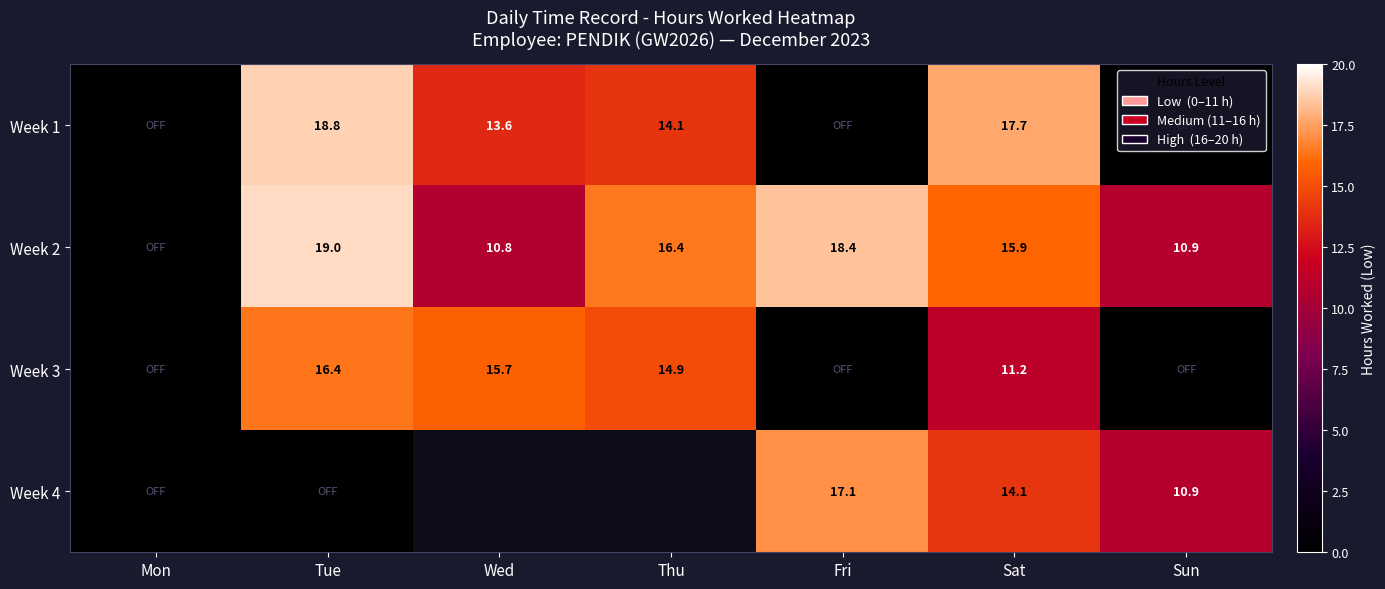

Which category has the highest value across all series?

Tue